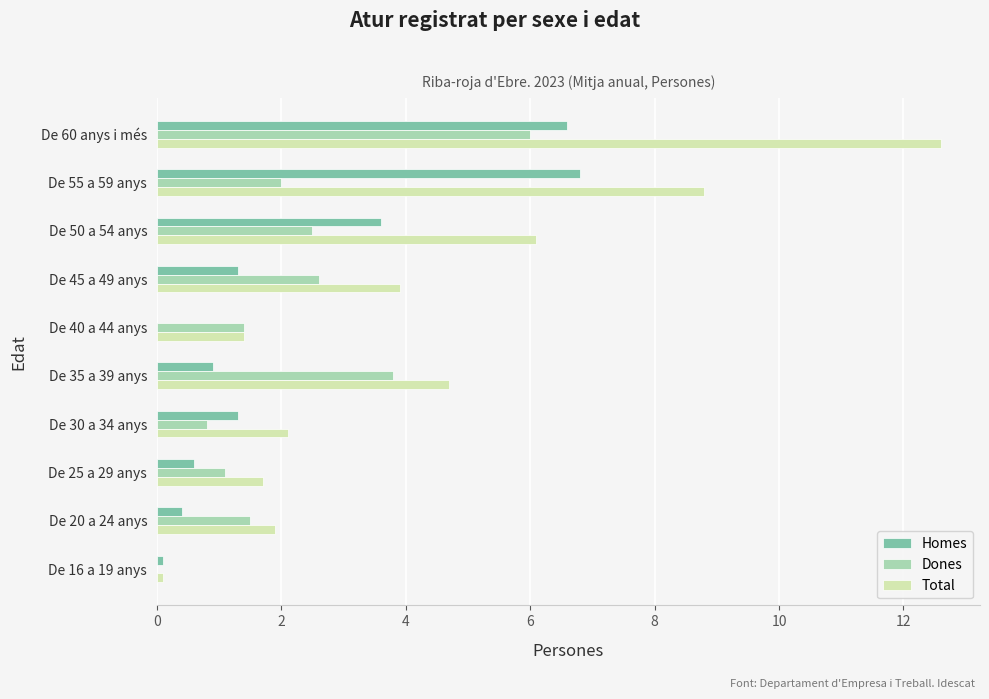

True or false: Total has a value of 2.6 at De 20 a 24 anys.

False